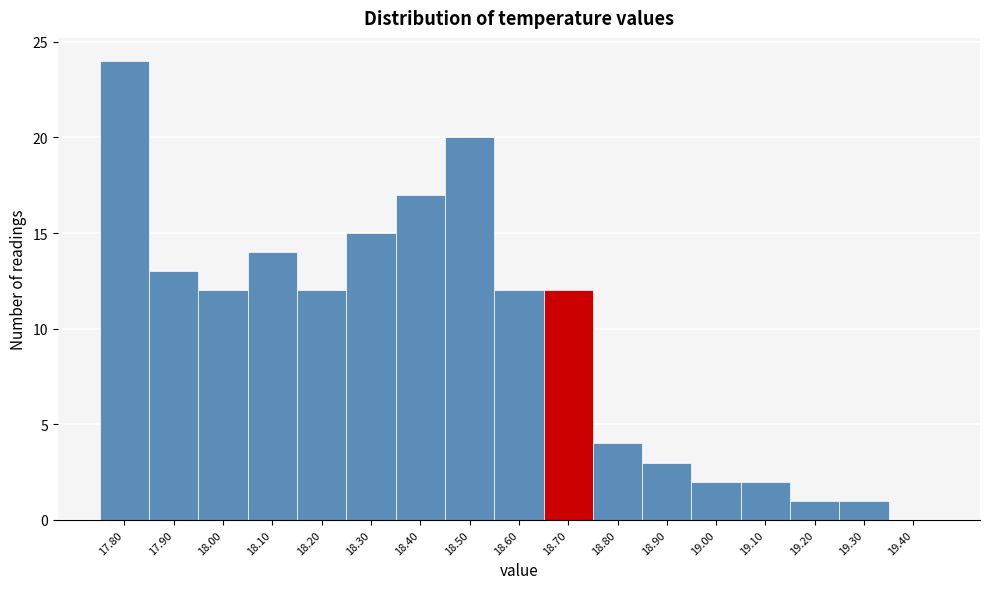

Reading right to left, list all the values displayed in this chart.

19.40=0	19.30=1	19.20=1	19.10=2	19.00=2	18.90=3	18.80=4	18.70=12	18.60=12	18.50=20	18.40=17	18.30=15	18.20=12	18.10=14	18.00=12	17.90=13	17.80=24